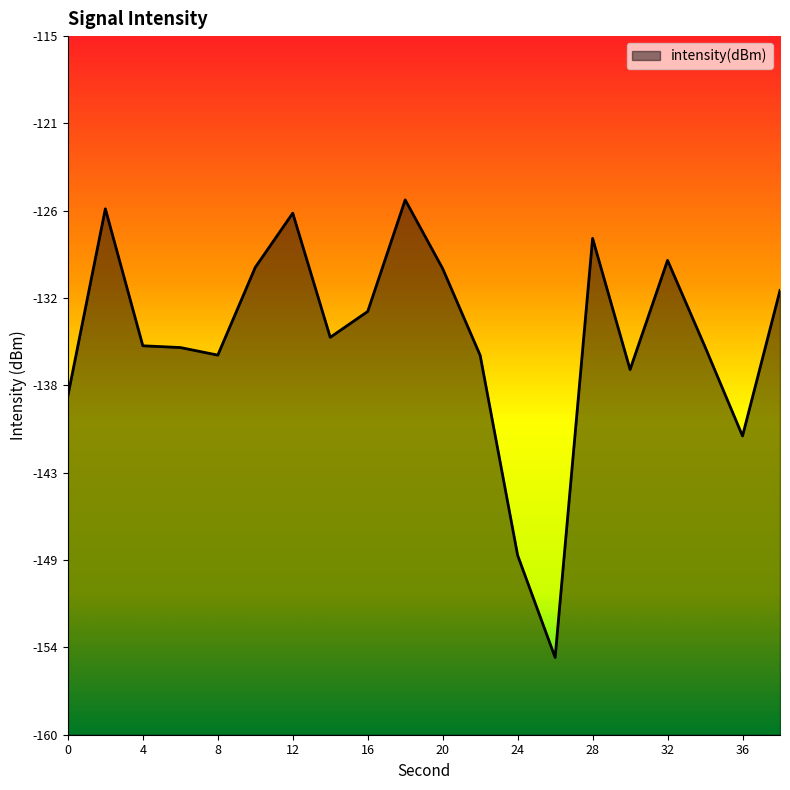

Where is the data nearest to the value -140?

36